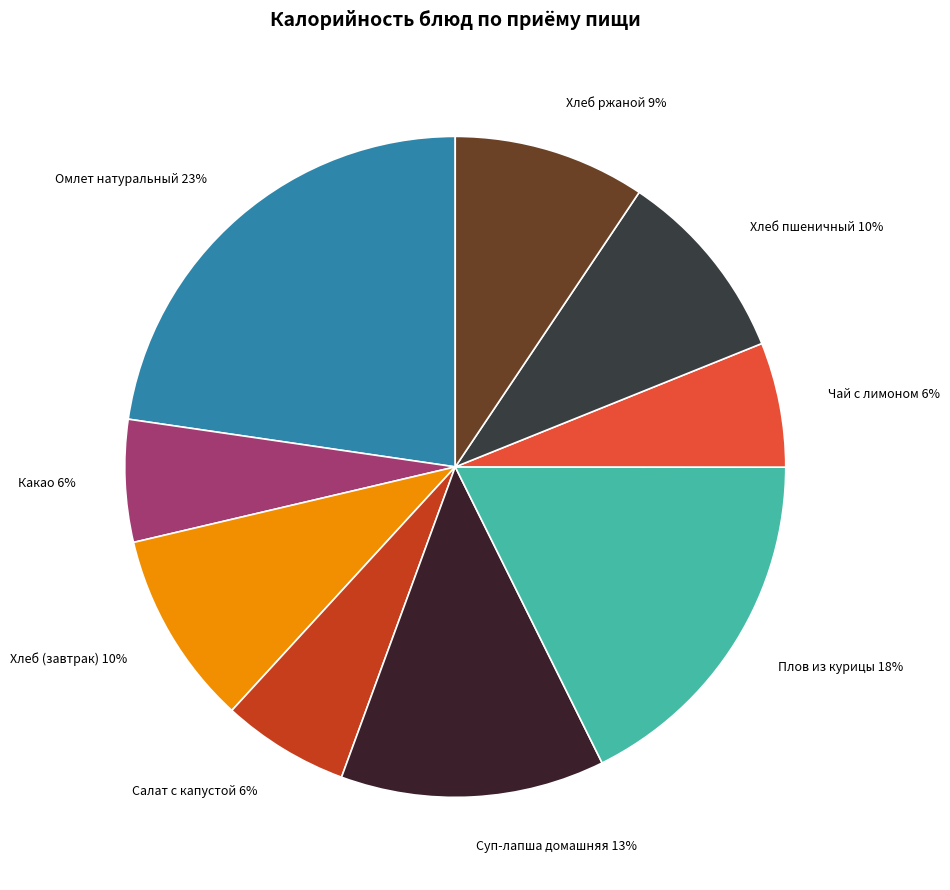

Which slice is the largest?

Омлет натуральный